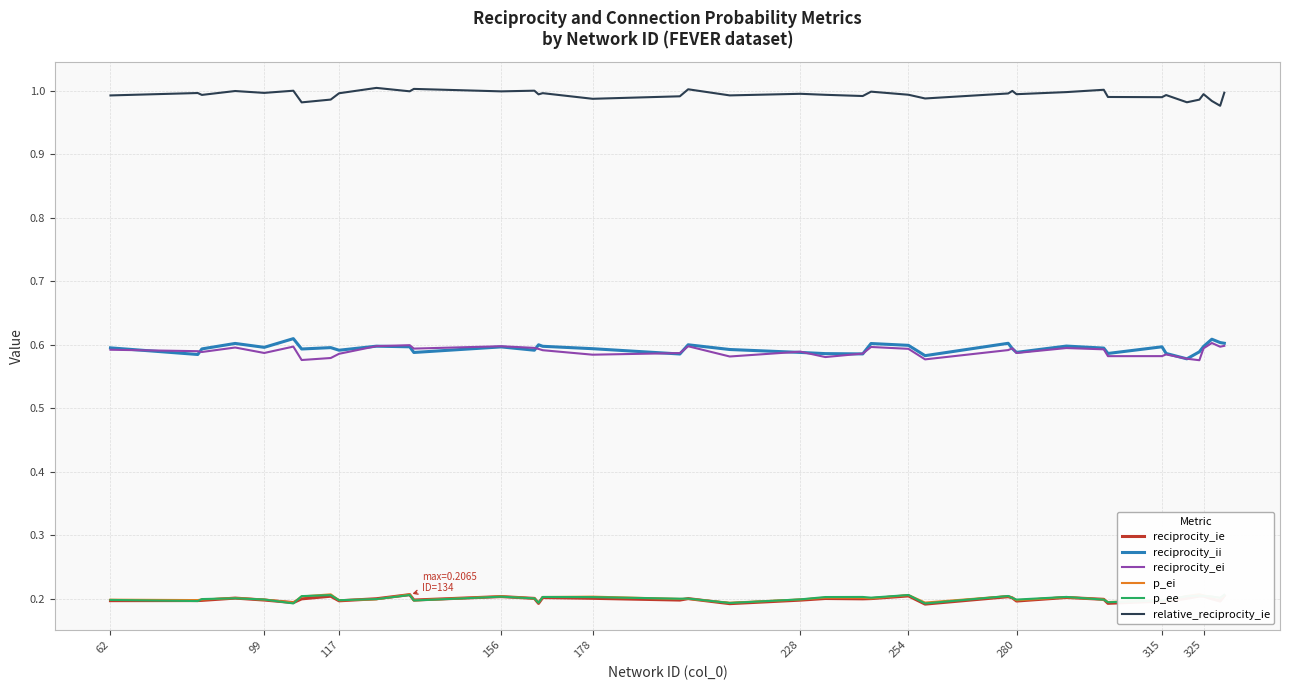

True or false: reciprocity_ei and p_ee cross at least once.

False